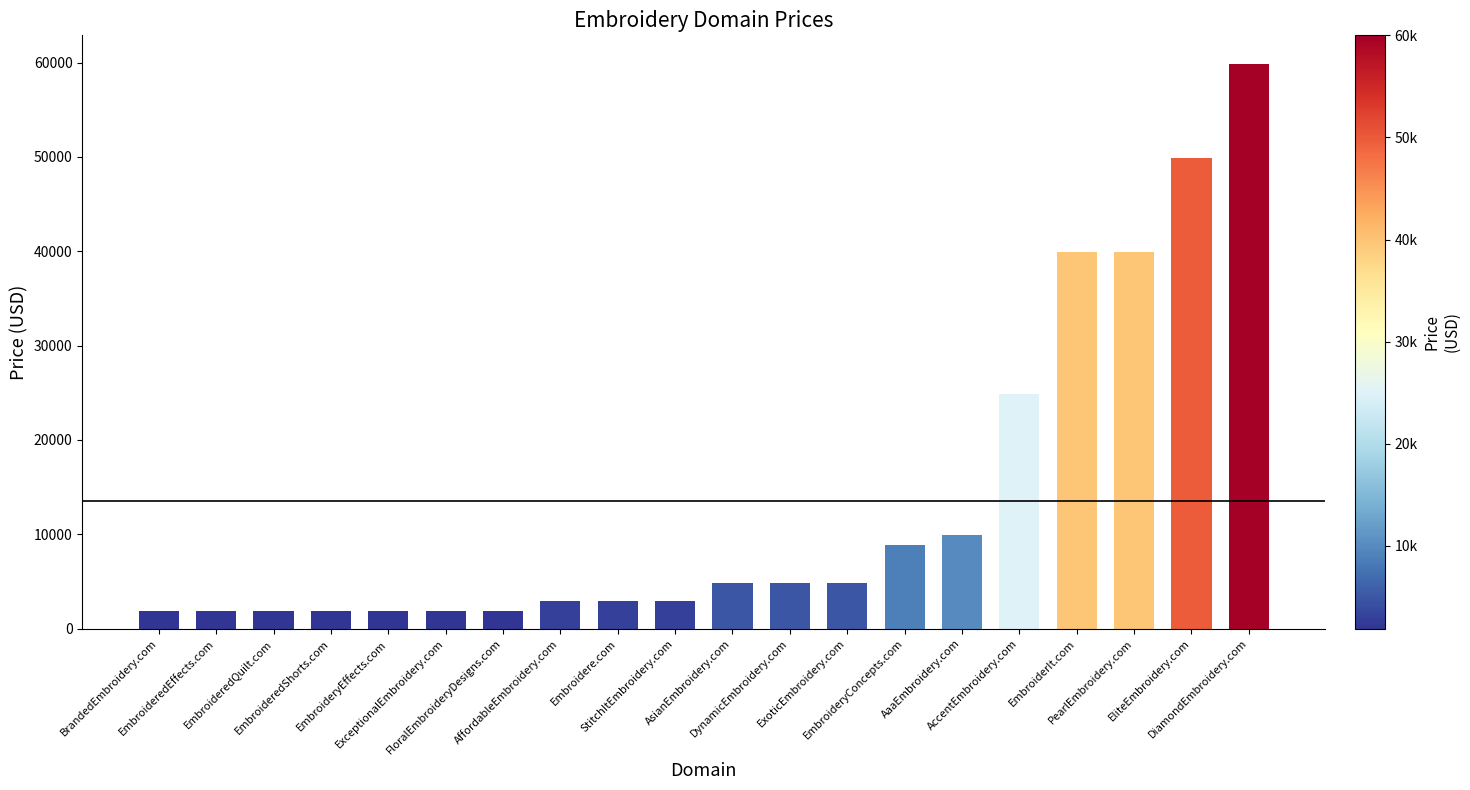

Reading right to left, transcribe all the data shown in this chart.

DiamondEmbroidery.com=59888	EliteEmbroidery.com=49888	PearlEmbroidery.com=39888	EmbroiderIt.com=39888	AccentEmbroidery.com=24888	AaaEmbroidery.com=9888	EmbroideryConcepts.com=8888	ExoticEmbroidery.com=4888	DynamicEmbroidery.com=4888	AsianEmbroidery.com=4888	StitchItEmbroidery.com=2888	Embroidere.com=2888	AffordableEmbroidery.com=2888	FloralEmbroideryDesigns.com=1888	ExceptionalEmbroidery.com=1888	EmbroideryEffects.com=1888	EmbroideredShorts.com=1888	EmbroideredQuilt.com=1888	EmbroideredEffects.com=1888	BrandedEmbroidery.com=1888